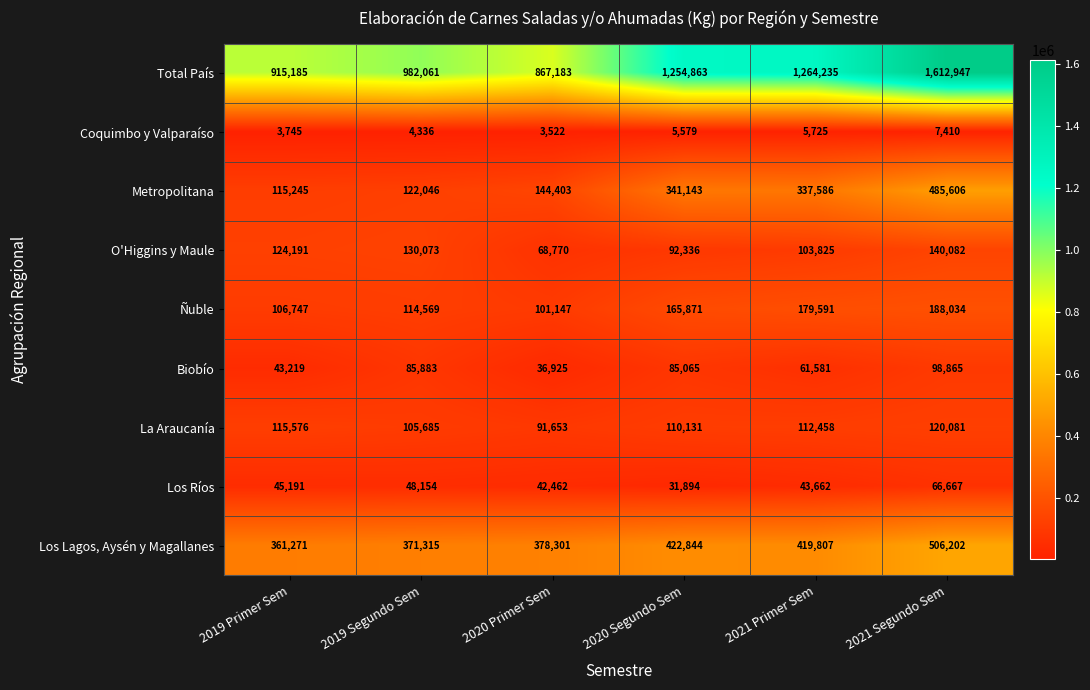

The Metropolitana series shows 57319 at 2019 Segundo Sem. True or false?

False